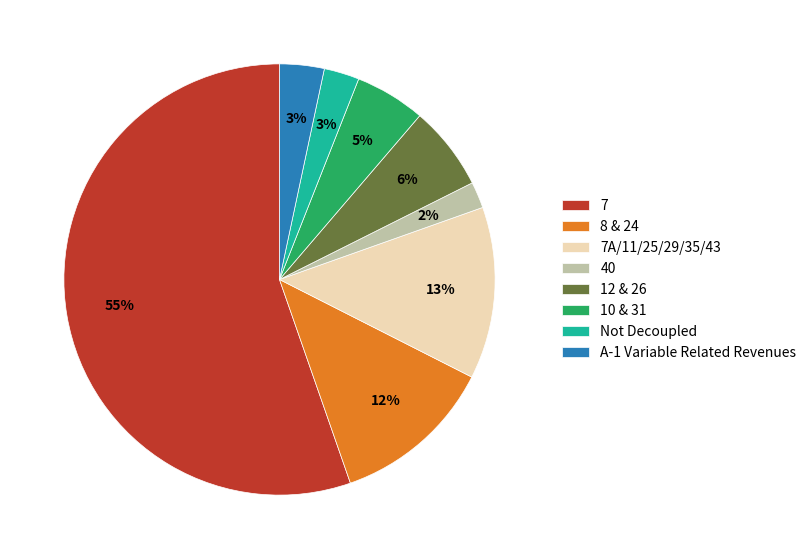

Do 40 and 7A/11/25/29/35/43 together represent more than half of the pie?

No